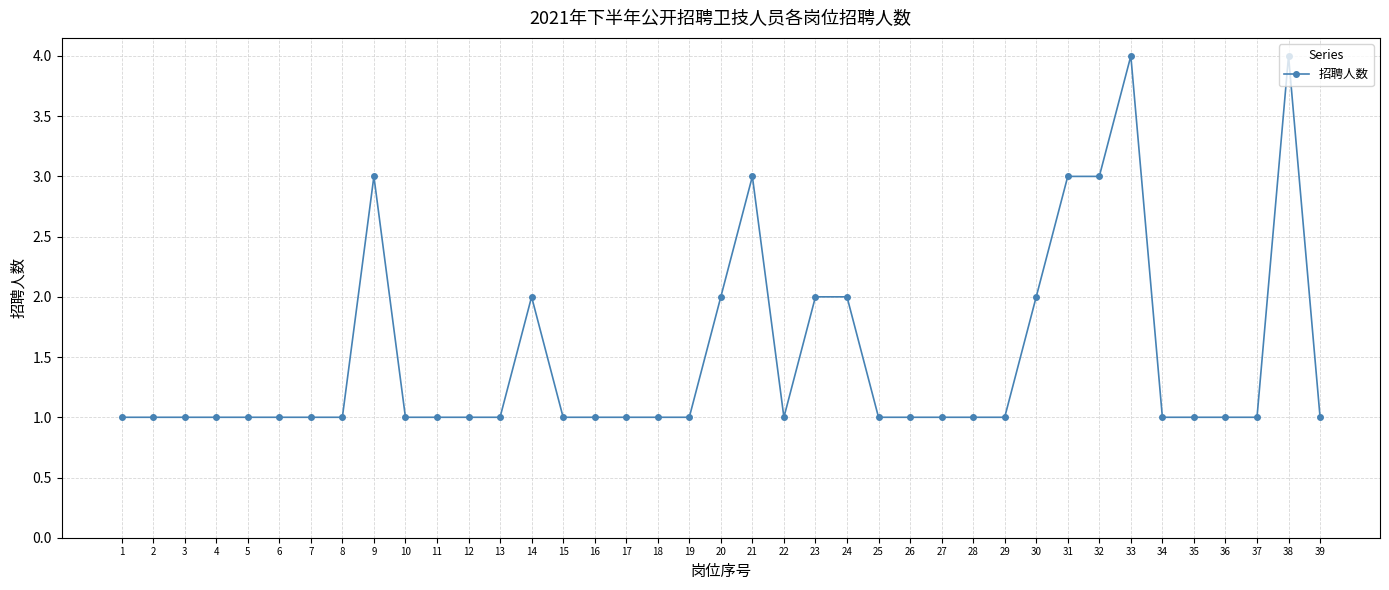

Which has a higher value, 1 or 30?

30